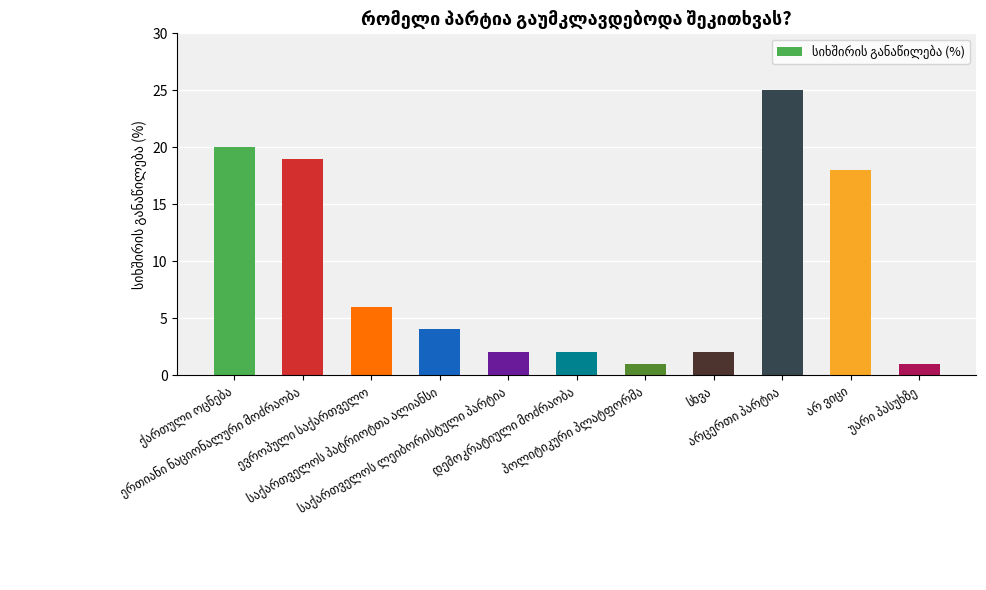

What is the maximum value shown in the chart?

25